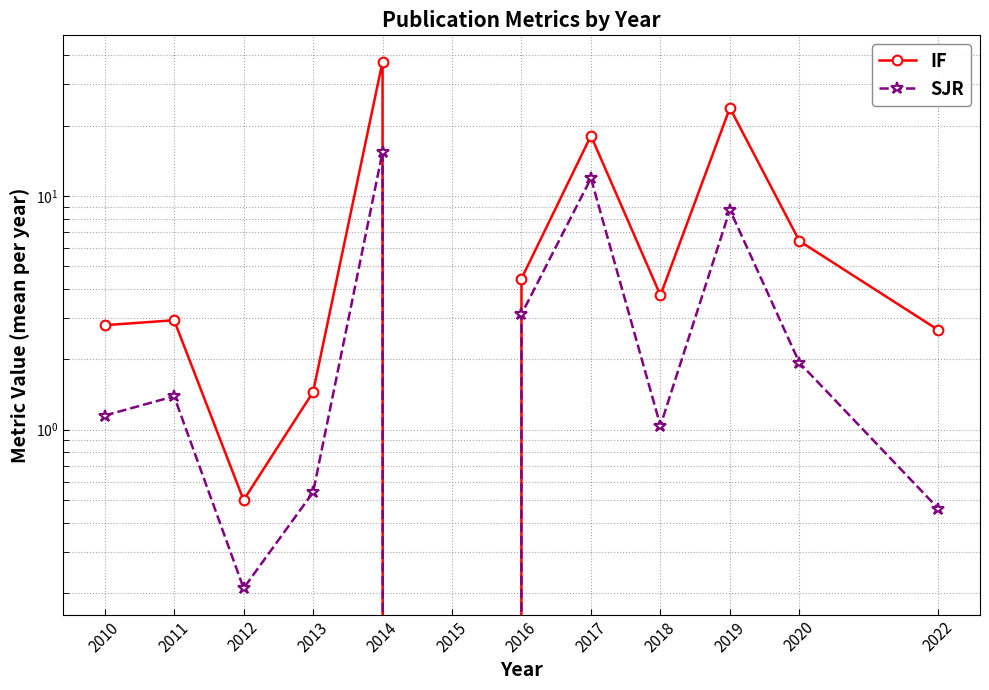

The value of IF at 2013 is 1.4. True or false?

True